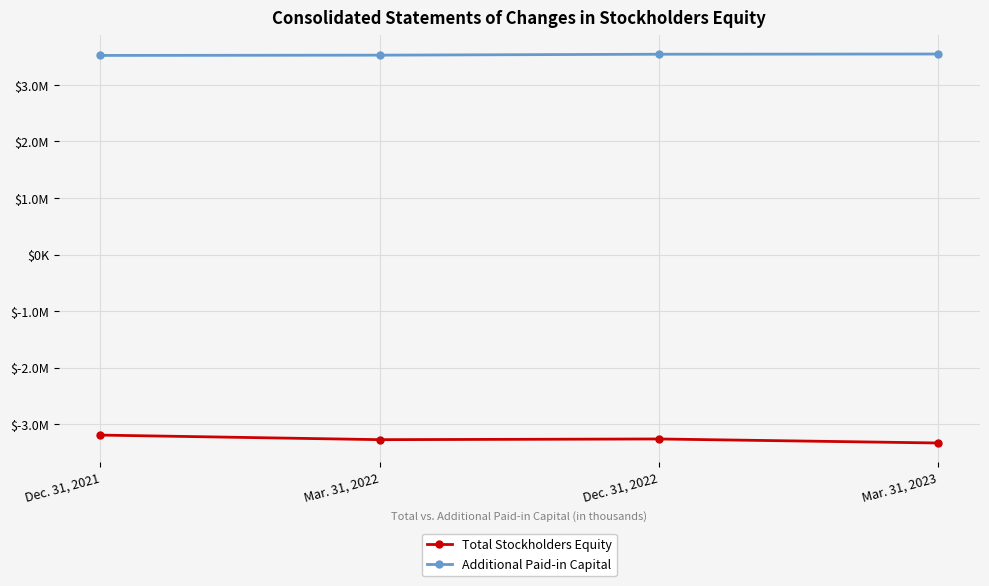

What is the difference between the maximum and minimum values in the Additional Paid-in Capital series?

25104